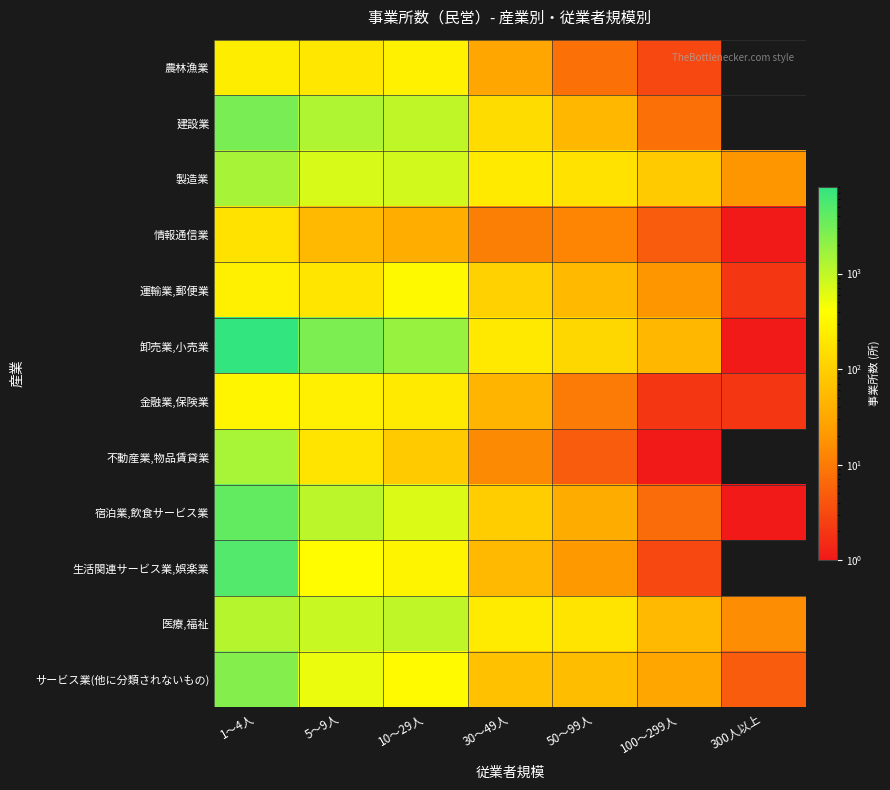

Which category has the highest value in the 不動産業,物品賃貸業 series?

1～4人